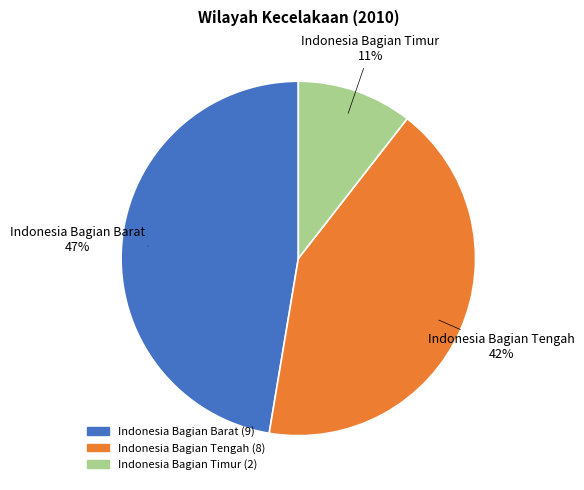

What is the smallest slice in the pie chart?

Indonesia Bagian Timur